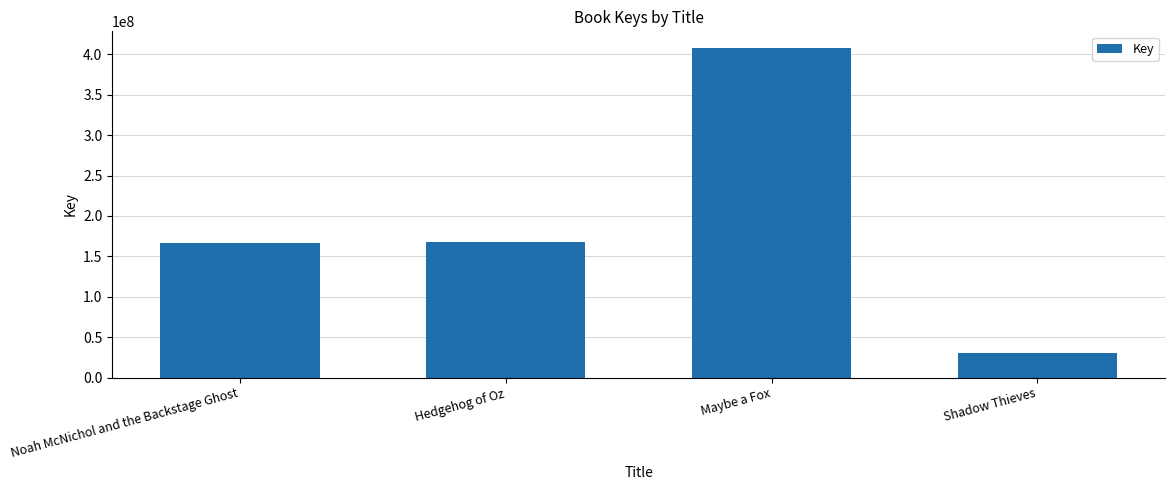

Is it true that the value at Noah McNichol and the Backstage Ghost is 62767861?

False